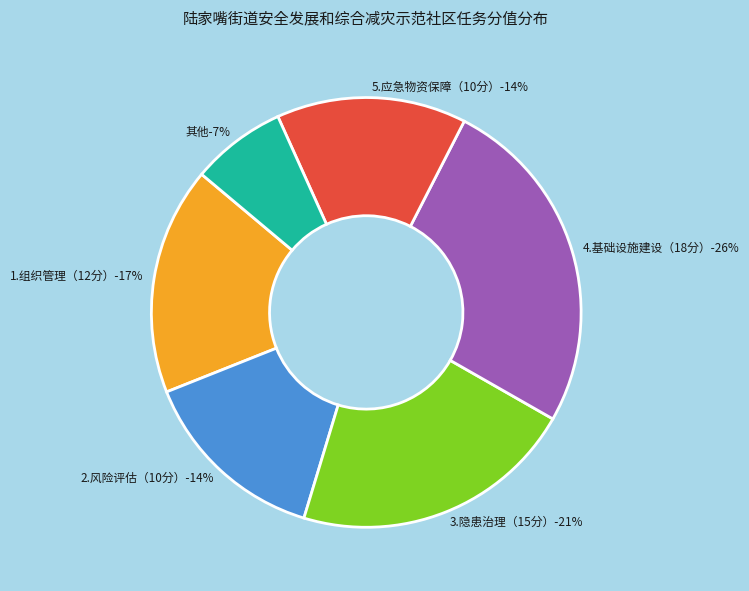

What is the change in value from 1.组织管理（12分） to 5.应急物资保障（10分）?

-2